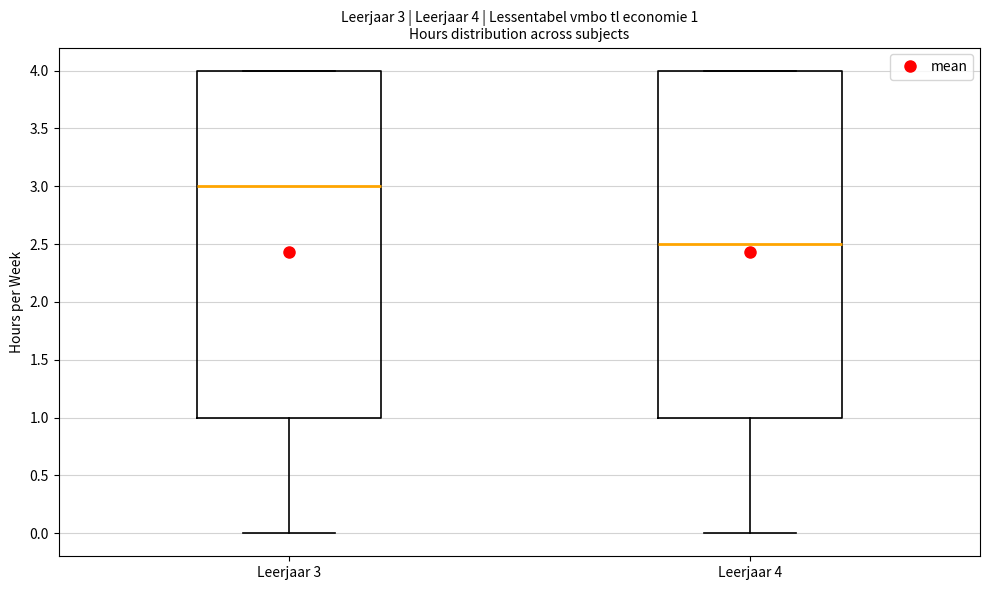

Which box has the highest median line?

Leerjaar 3